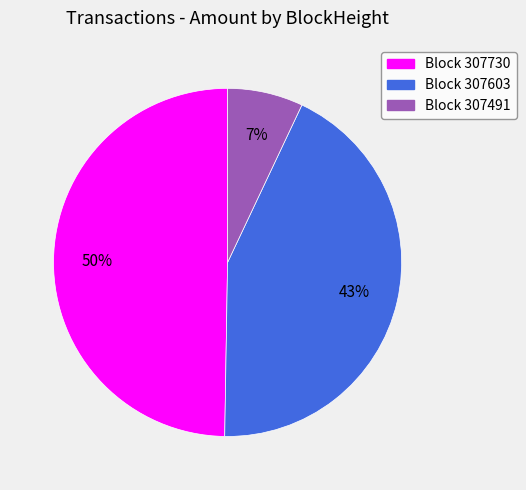

Rank the categories by value from highest to lowest.

Block 307730, Block 307603, Block 307491